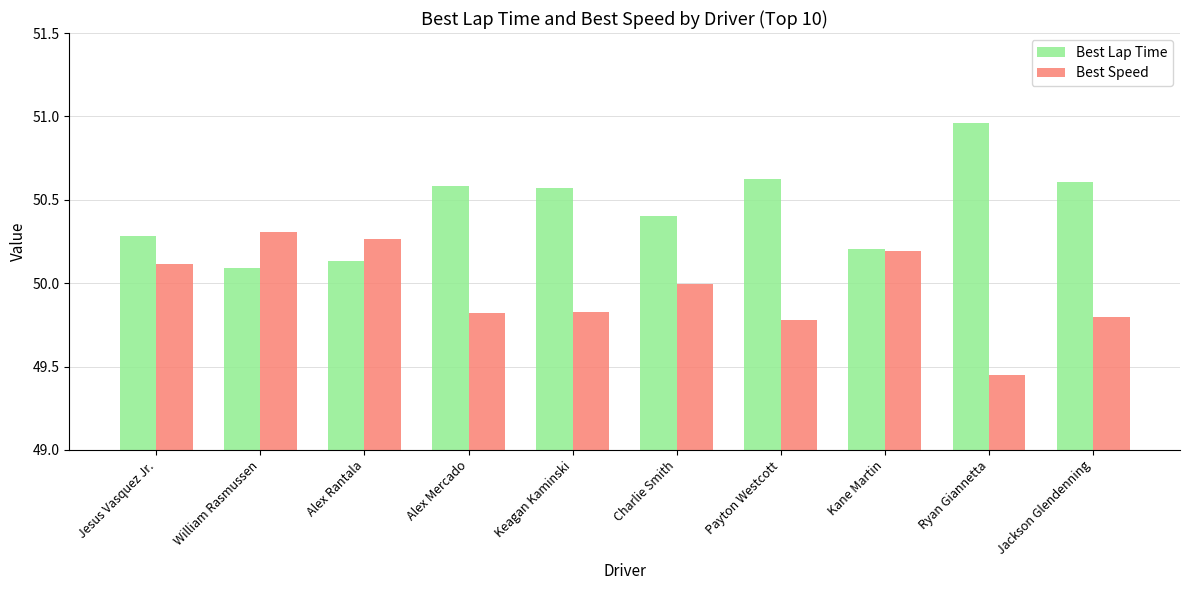

Is it true that Best Speed equals 30.2 at Keagan Kaminski?

False